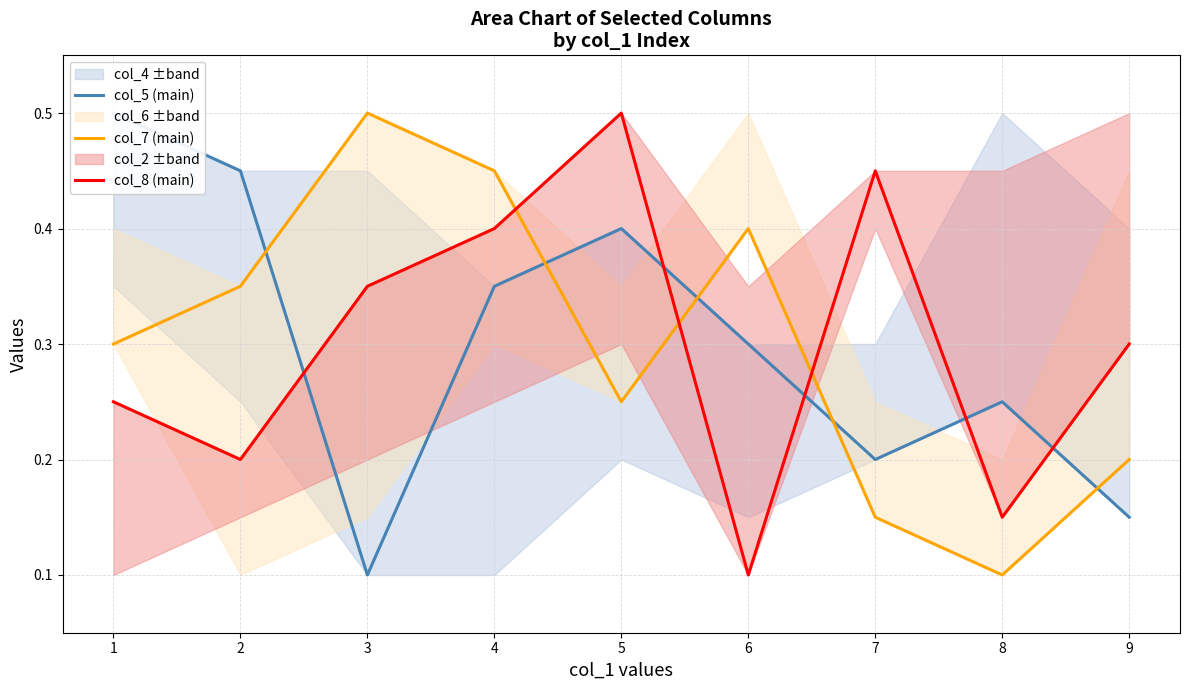

Count the col_8 (main) values in the range 0 to 1.

9